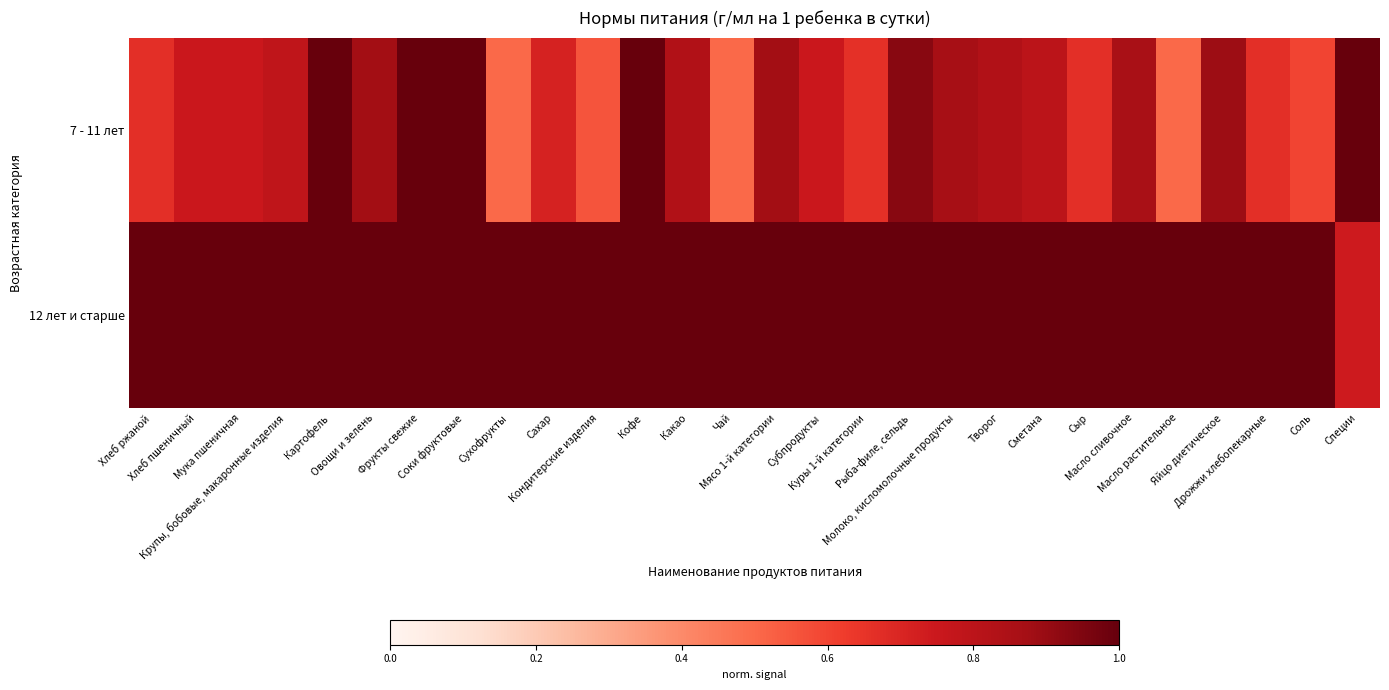

What is the difference between the highest and lowest values at Молоко, кисломолочные продукты?

0.1